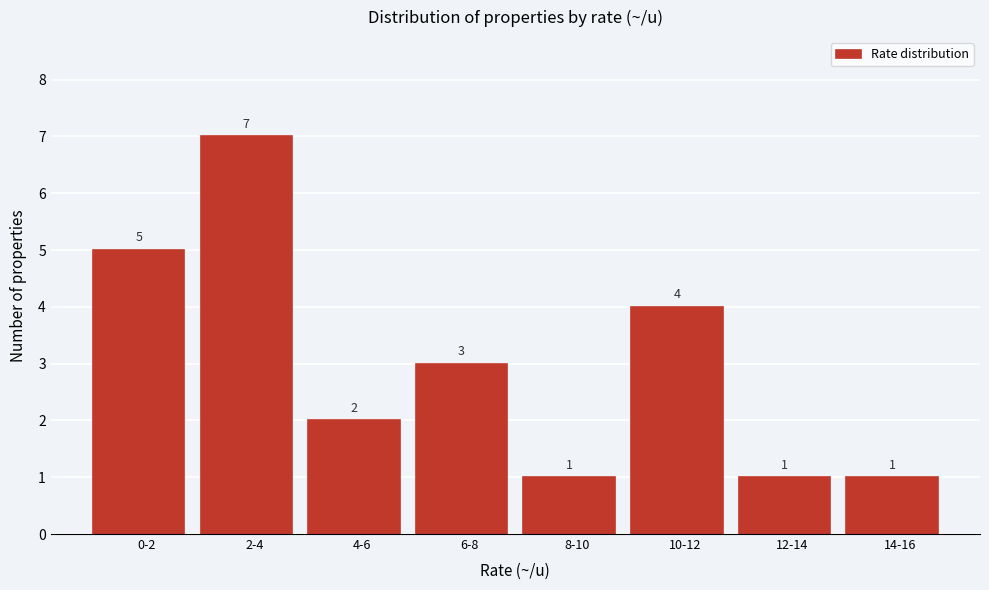

Reading left to right, extract all data points from this chart.

0-2=5	2-4=7	4-6=2	6-8=3	8-10=1	10-12=4	12-14=1	14-16=1